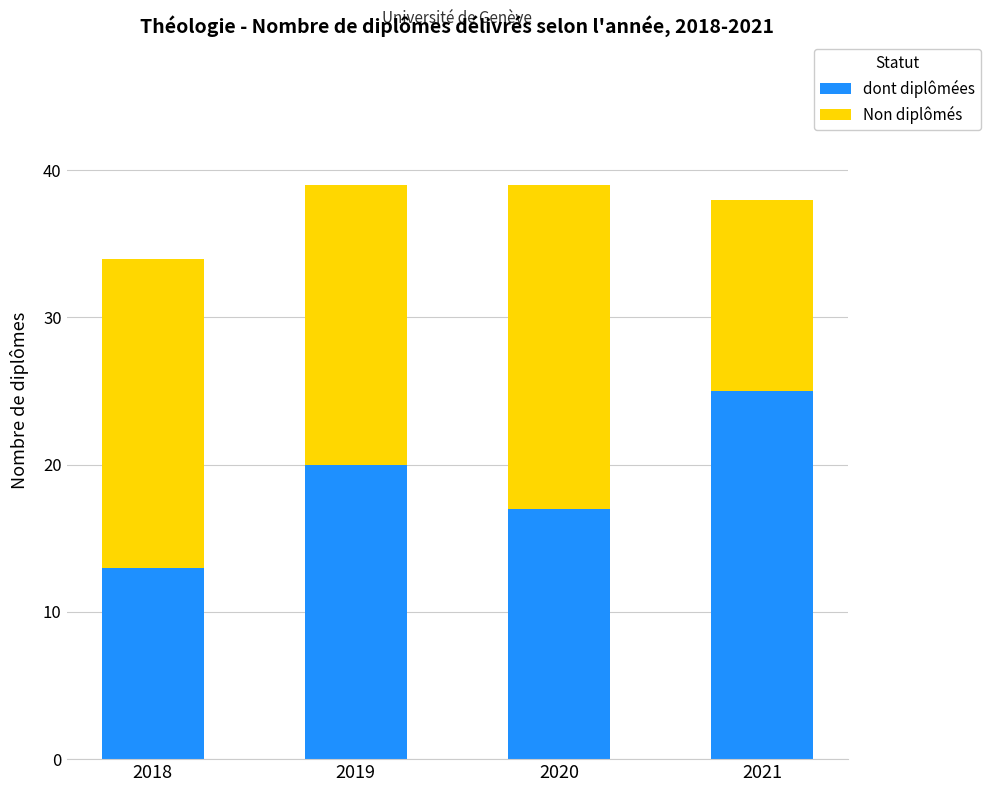

Is it true that dont diplômées equals 39 at 2021?

False